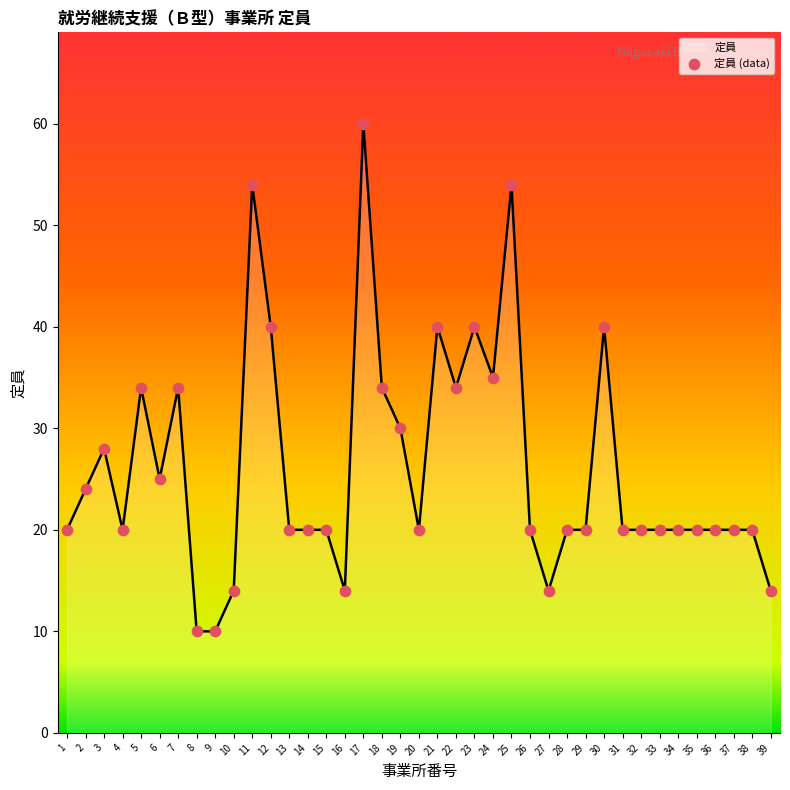

What is the ratio of the value at 4 to the value at 18?

0.6